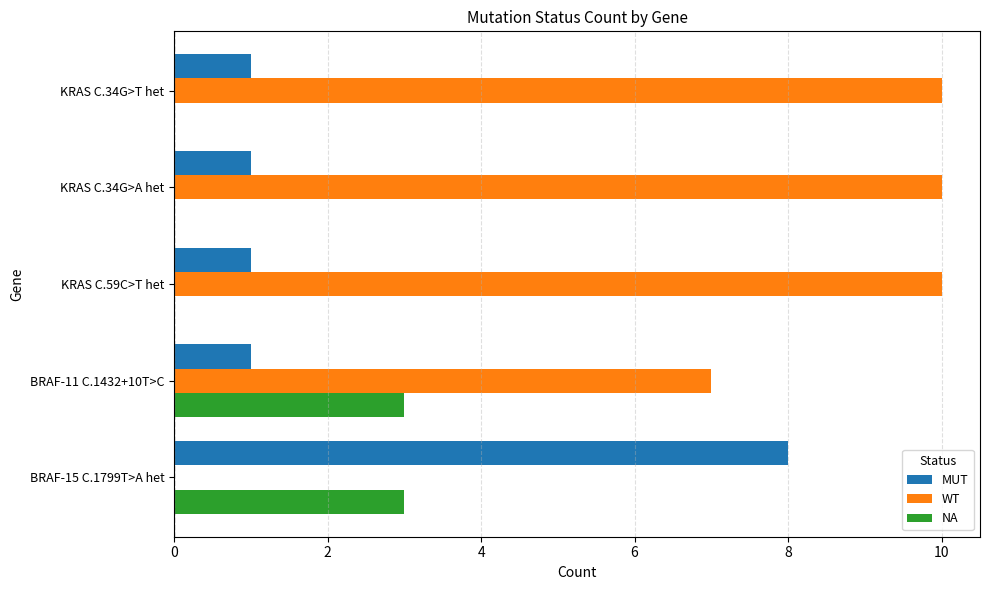

The NA series shows 1 at KRAS C.34G>T het. True or false?

False